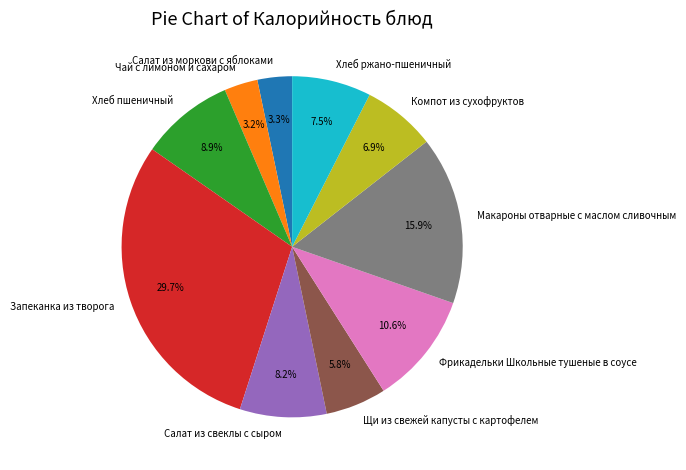

Is there a majority slice in this chart?

No